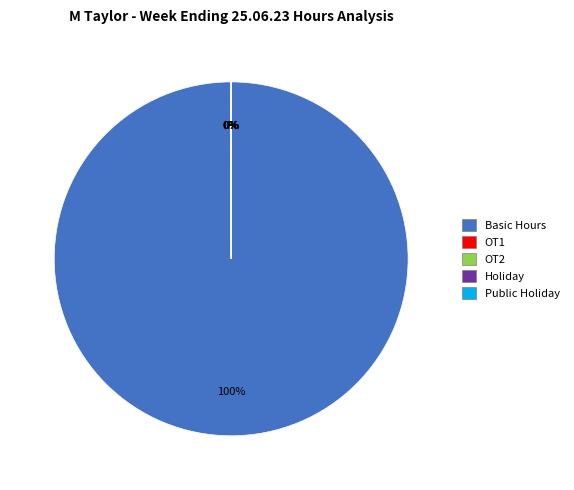

To the nearest percent, what is the difference between the largest and smallest slice percentages?

100%